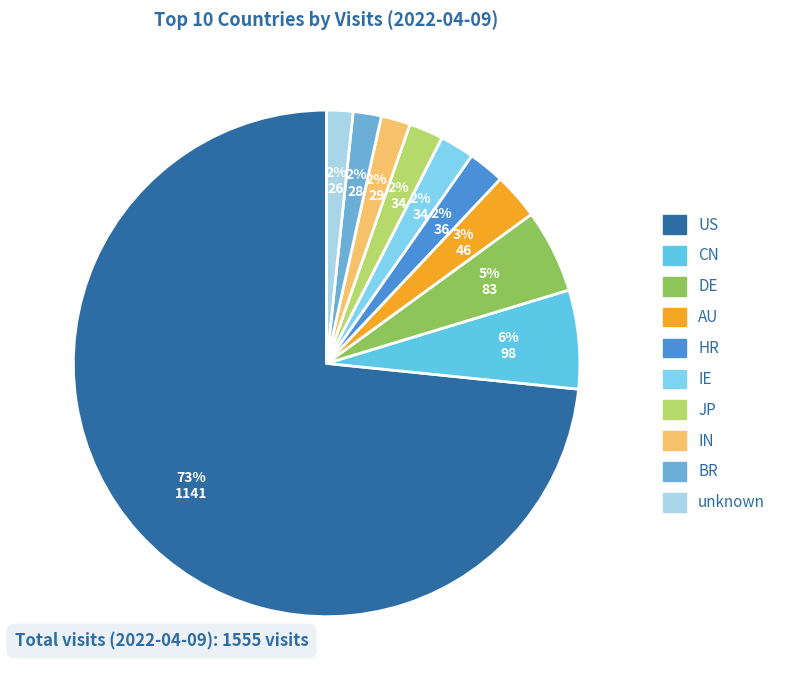

Which slice is the smallest?

unknown